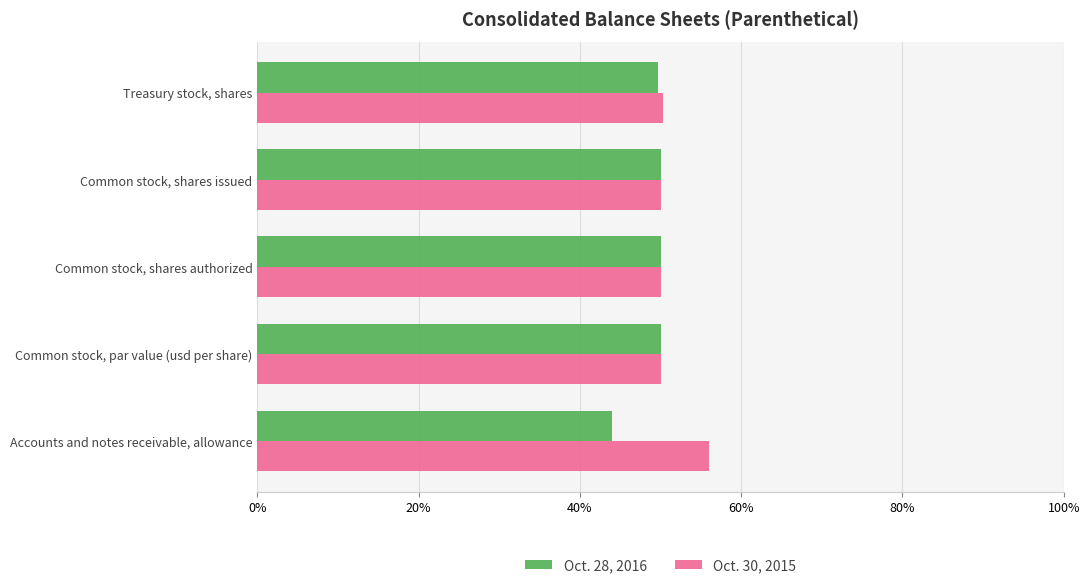

Rank the series by their maximum value, from lowest to highest.

Oct. 28, 2016, Oct. 30, 2015